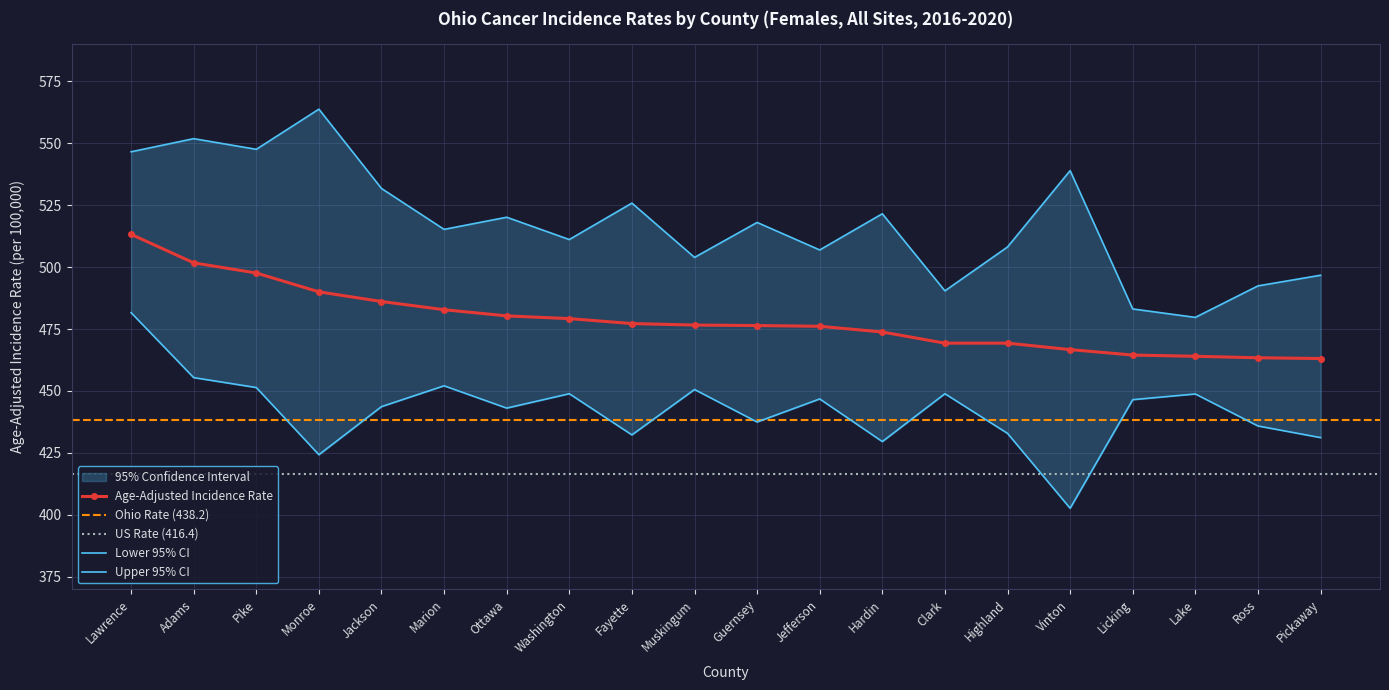

What is the highest value of the Age-Adjusted Incidence Rate series?

513.2